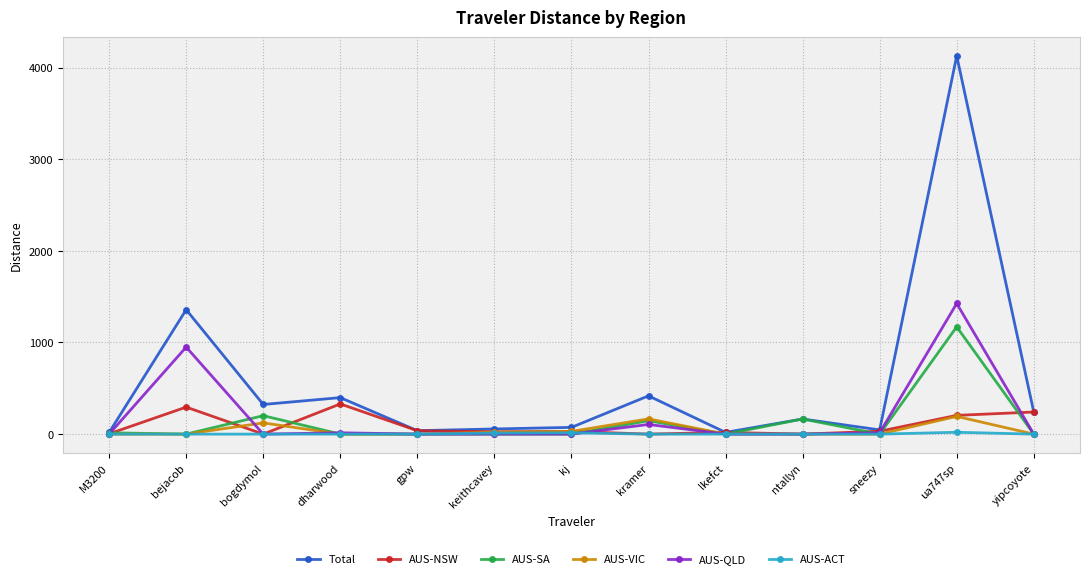

Is this an area chart (filled region under the line)?

No